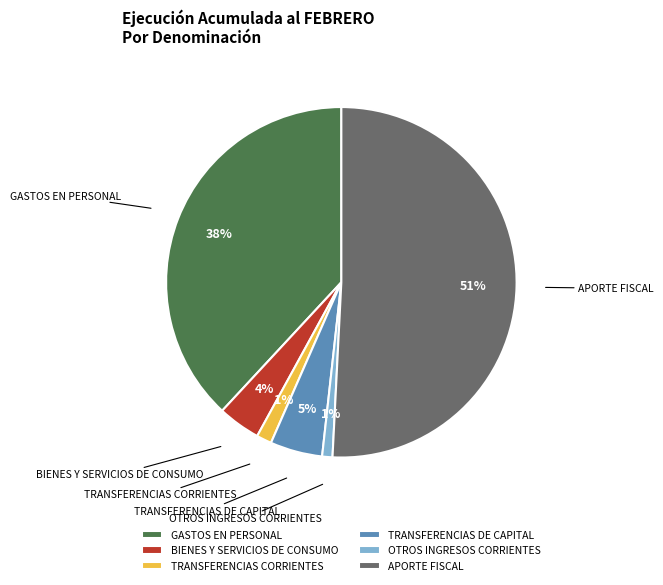

Does TRANSFERENCIAS DE CAPITAL account for over 50% of the chart?

No